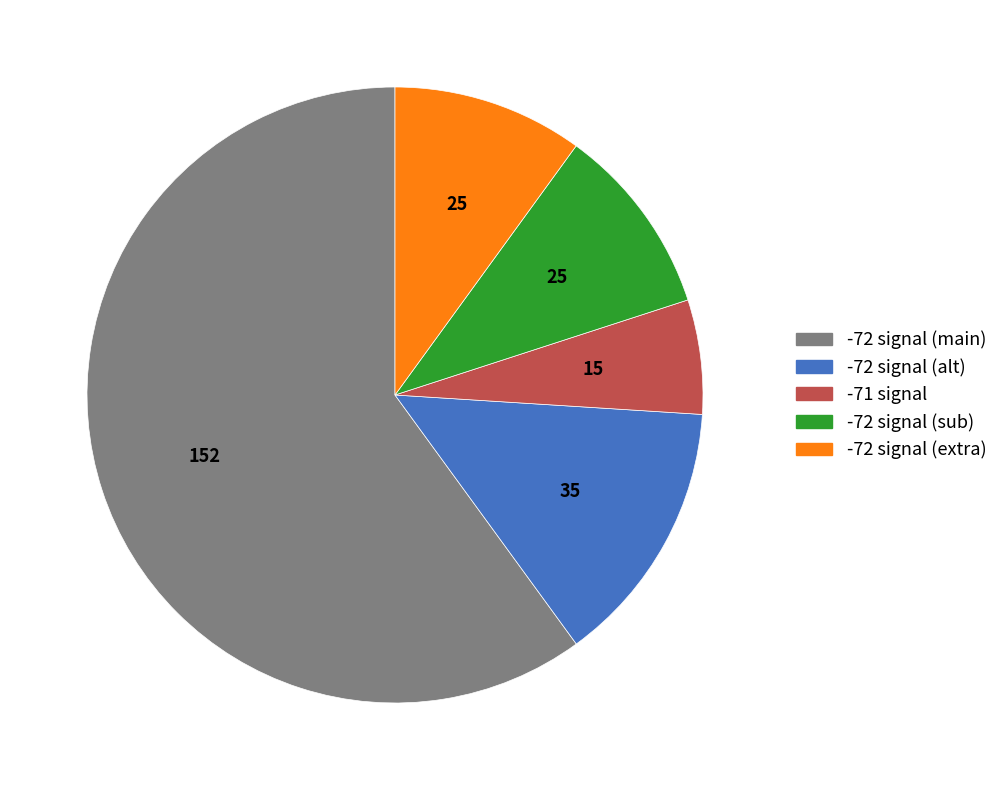

Is there any slice that represents more than half of the pie?

Yes